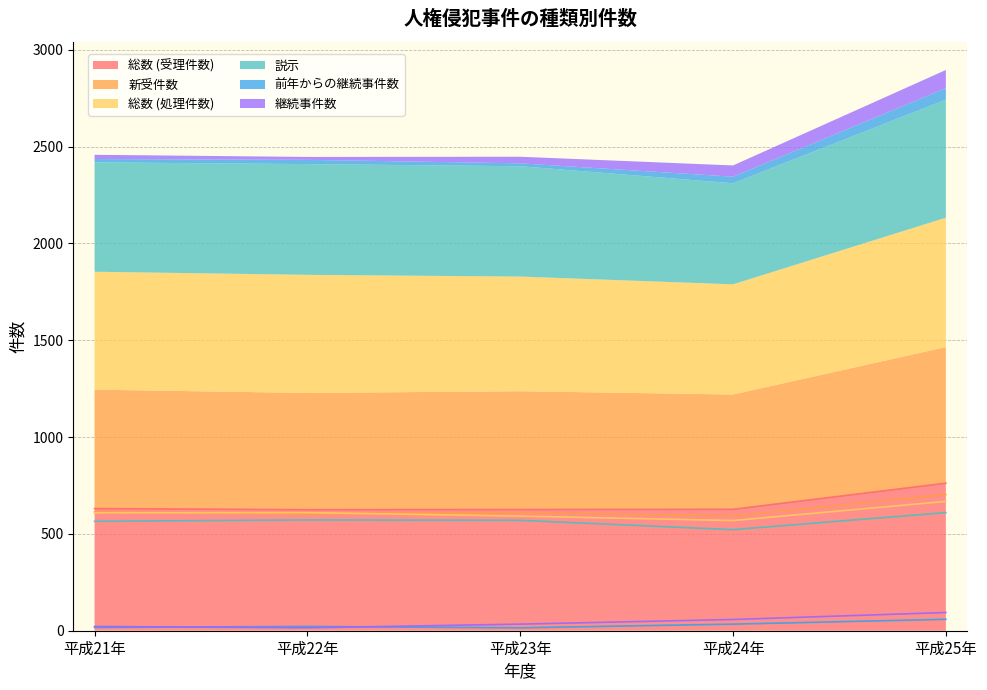

True or false: 前年からの継続事件数 and 継続事件数 cross at least once.

True